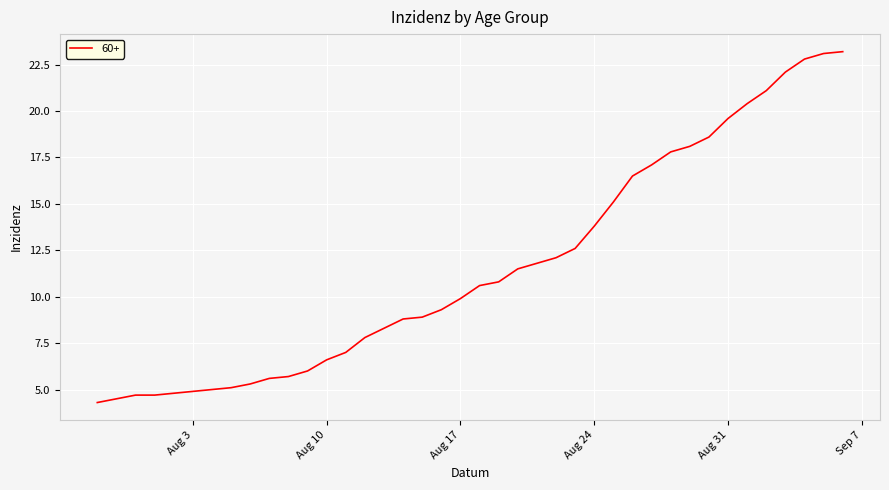

What is the greatest value displayed?

23.2